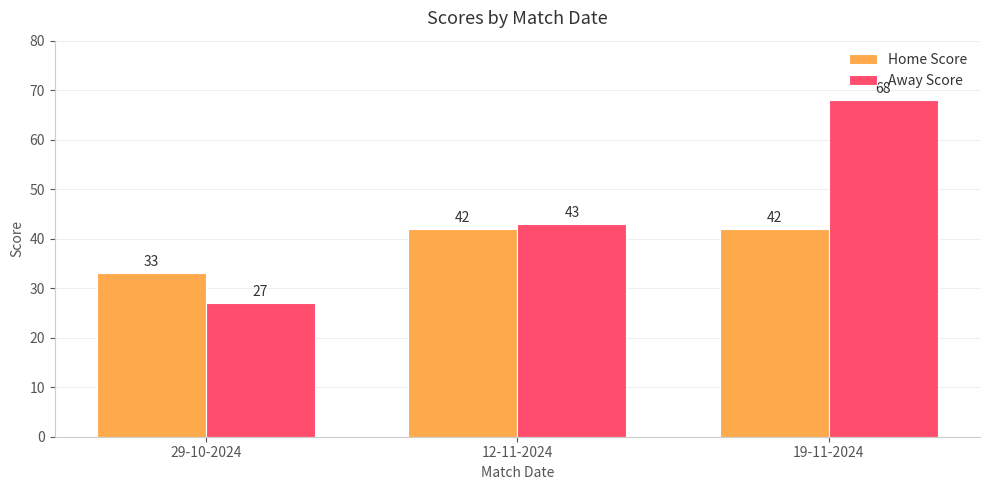

Read the Away Score value at 29-10-2024.

27